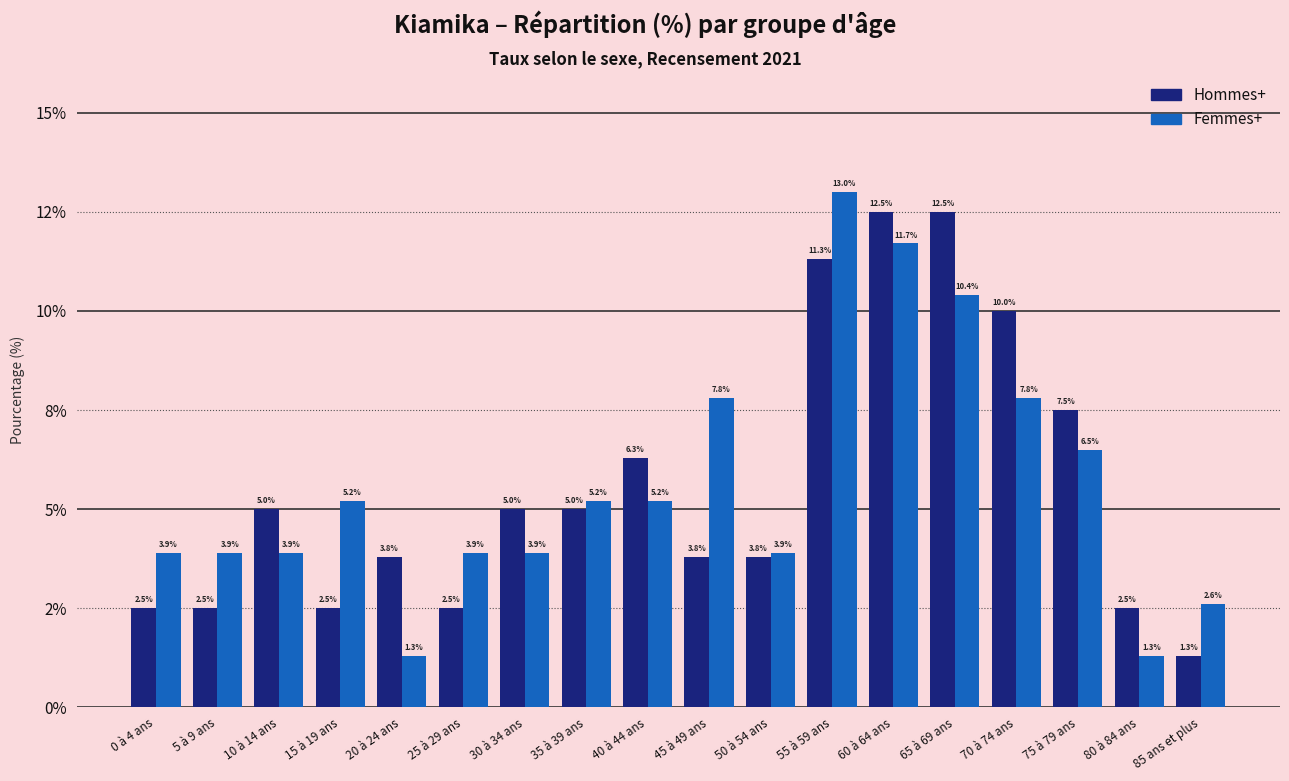

Reading right to left, extract all data points from this chart.

Hommes+: 85 ans et plus=1.3	80 à 84 ans=2.5	75 à 79 ans=7.5	70 à 74 ans=10.0	65 à 69 ans=12.5	60 à 64 ans=12.5	55 à 59 ans=11.3	50 à 54 ans=3.8	45 à 49 ans=3.8	40 à 44 ans=6.3	35 à 39 ans=5.0	30 à 34 ans=5.0	25 à 29 ans=2.5	20 à 24 ans=3.8	15 à 19 ans=2.5	10 à 14 ans=5.0	5 à 9 ans=2.5	0 à 4 ans=2.5
Femmes+: 85 ans et plus=2.6	80 à 84 ans=1.3	75 à 79 ans=6.5	70 à 74 ans=7.8	65 à 69 ans=10.4	60 à 64 ans=11.7	55 à 59 ans=13.0	50 à 54 ans=3.9	45 à 49 ans=7.8	40 à 44 ans=5.2	35 à 39 ans=5.2	30 à 34 ans=3.9	25 à 29 ans=3.9	20 à 24 ans=1.3	15 à 19 ans=5.2	10 à 14 ans=3.9	5 à 9 ans=3.9	0 à 4 ans=3.9